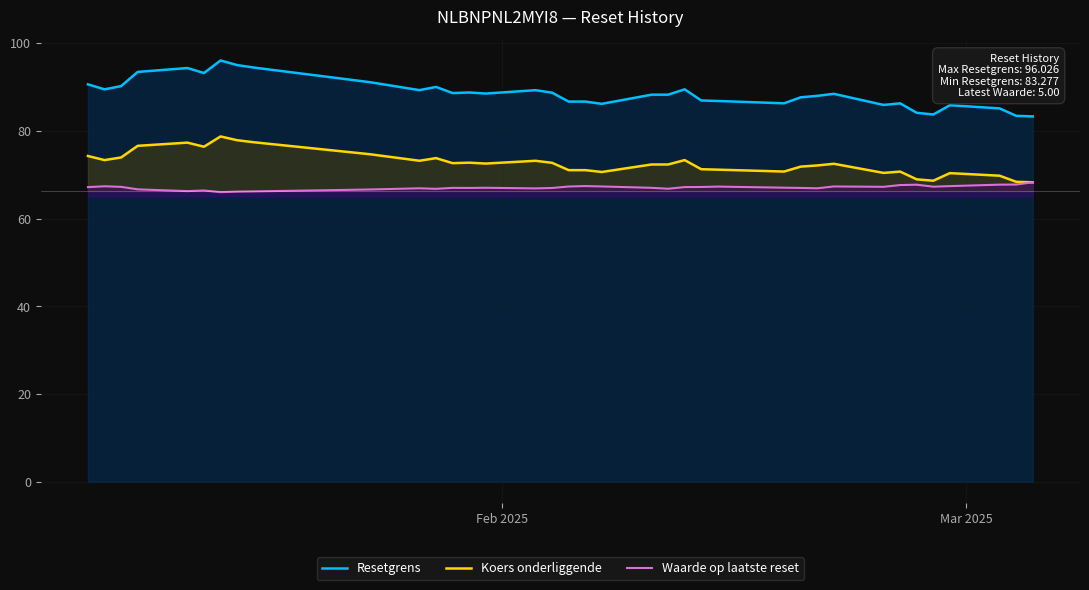

What is the difference between the maximum and minimum values in the Waarde op laatste reset series?

2.2